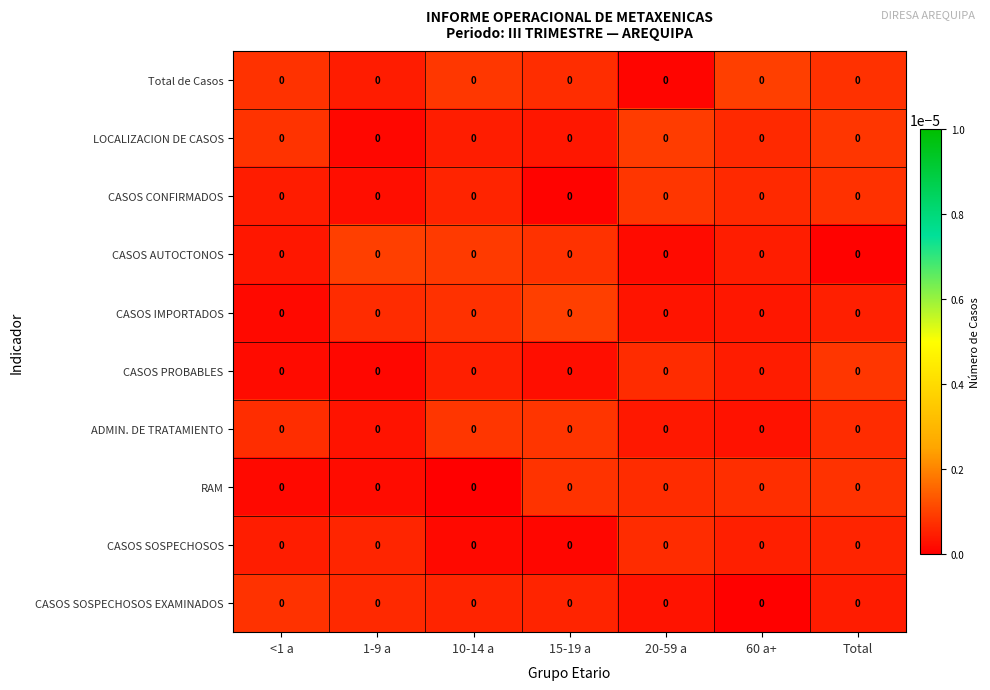

Reading right to left, list all the values displayed in this chart.

Total de Casos: Total=0.0	60 a+=0.0	20-59 a=0.0	15-19 a=0.0	10-14 a=0.0	1-9 a=0.0	<1 a=0.0
LOCALIZACION DE CASOS: Total=0.0	60 a+=0.0	20-59 a=0.0	15-19 a=0.0	10-14 a=0.0	1-9 a=0.0	<1 a=0.0
CASOS CONFIRMADOS: Total=0.0	60 a+=0.0	20-59 a=0.0	15-19 a=0.0	10-14 a=0.0	1-9 a=0.0	<1 a=0.0
CASOS AUTOCTONOS: Total=0.0	60 a+=0.0	20-59 a=0.0	15-19 a=0.0	10-14 a=0.0	1-9 a=0.0	<1 a=0.0
CASOS IMPORTADOS: Total=0.0	60 a+=0.0	20-59 a=0.0	15-19 a=0.0	10-14 a=0.0	1-9 a=0.0	<1 a=0.0
CASOS PROBABLES: Total=0.0	60 a+=0.0	20-59 a=0.0	15-19 a=0.0	10-14 a=0.0	1-9 a=0.0	<1 a=0.0
ADMIN. DE TRATAMIENTO: Total=0.0	60 a+=0.0	20-59 a=0.0	15-19 a=0.0	10-14 a=0.0	1-9 a=0.0	<1 a=0.0
RAM: Total=0.0	60 a+=0.0	20-59 a=0.0	15-19 a=0.0	10-14 a=0.0	1-9 a=0.0	<1 a=0.0
CASOS SOSPECHOSOS: Total=0.0	60 a+=0.0	20-59 a=0.0	15-19 a=0.0	10-14 a=0.0	1-9 a=0.0	<1 a=0.0
CASOS SOSPECHOSOS EXAMINADOS: Total=0.0	60 a+=0.0	20-59 a=0.0	15-19 a=0.0	10-14 a=0.0	1-9 a=0.0	<1 a=0.0